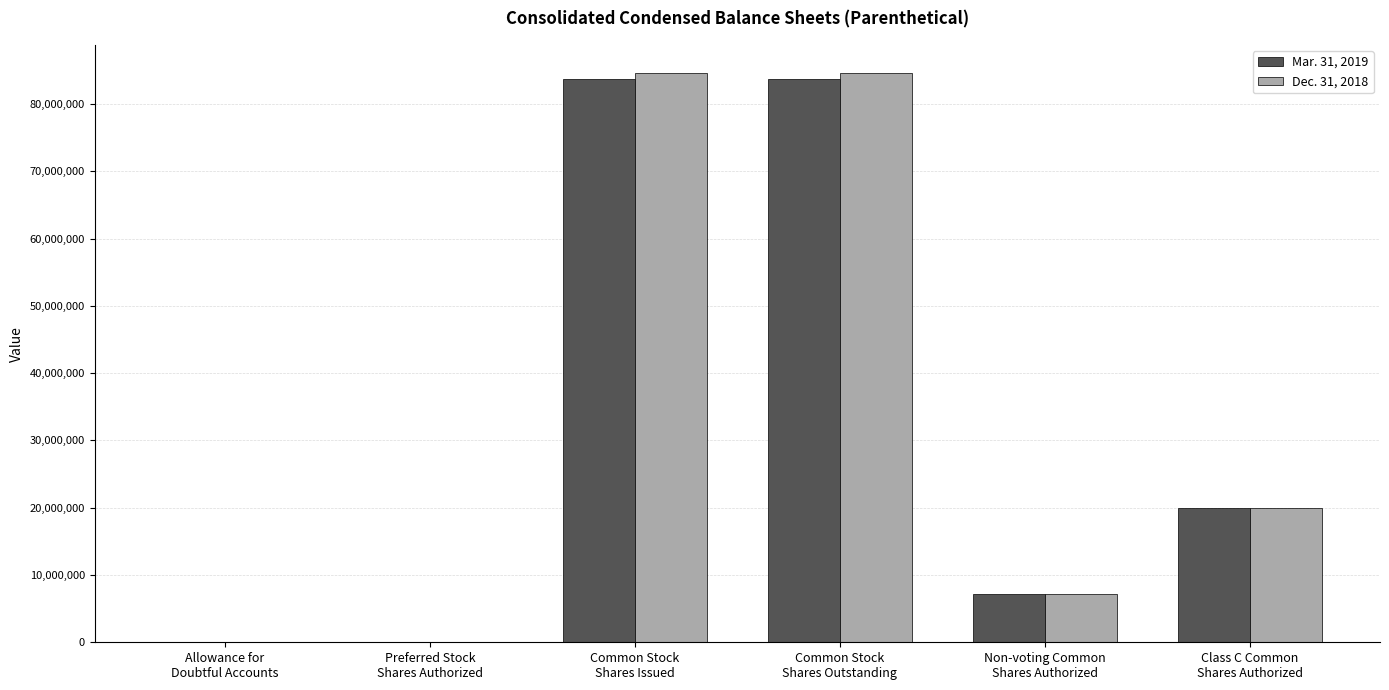

What is the highest value of the Dec. 31, 2018 series?

84546970.0